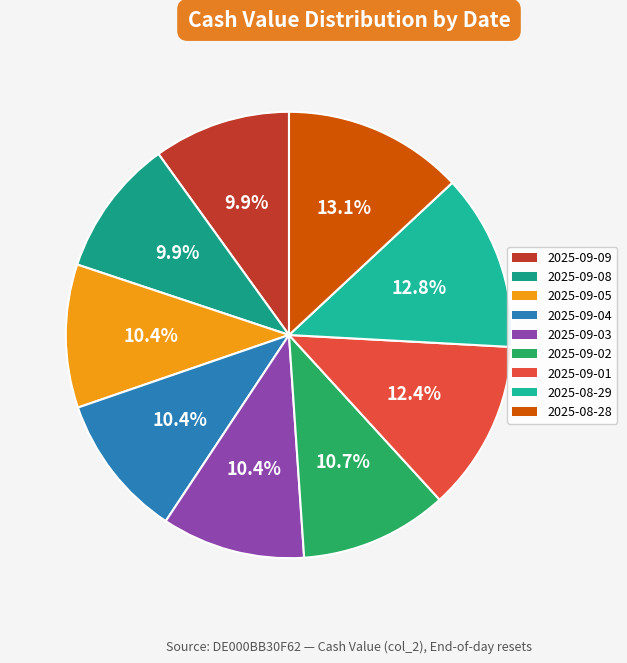

How many segments does this pie chart have?

9